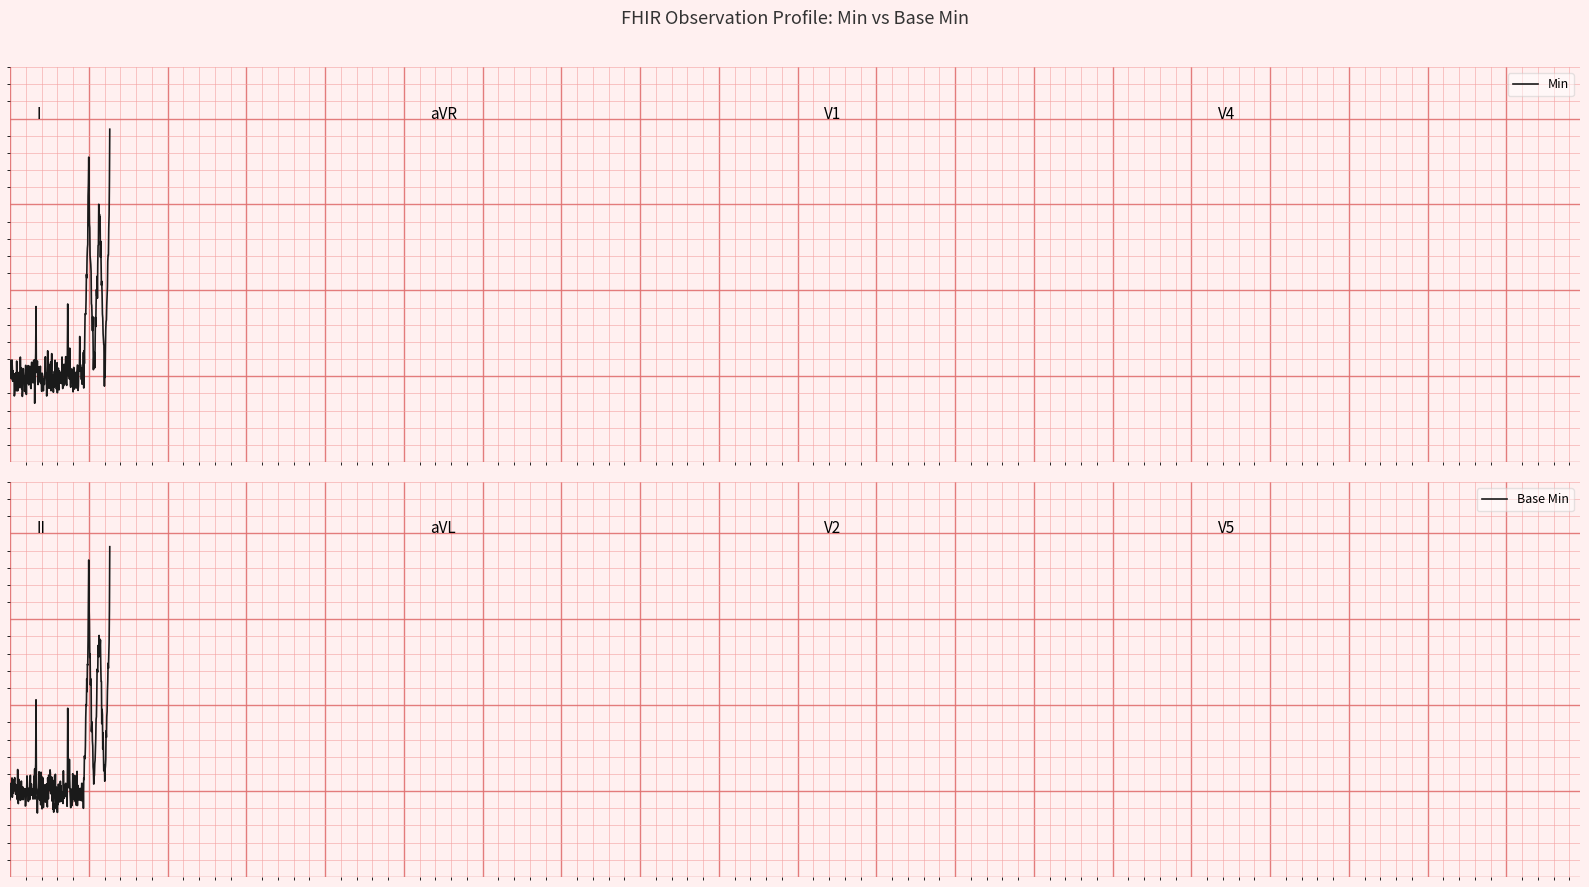

What is the difference between the second highest and second lowest values in the Min series?

1